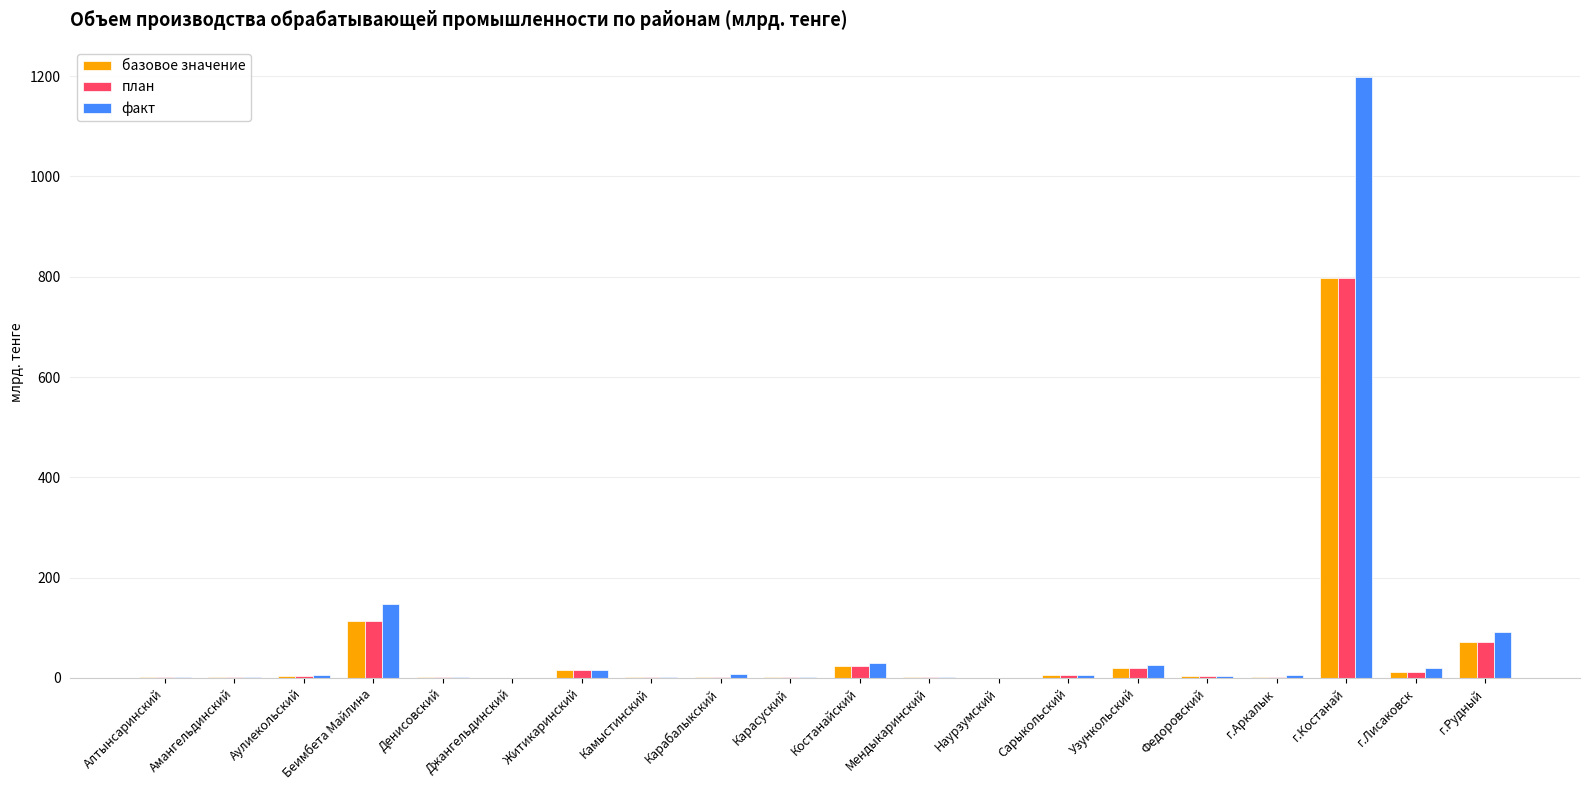

What is the highest value of the факт series?

1198.5